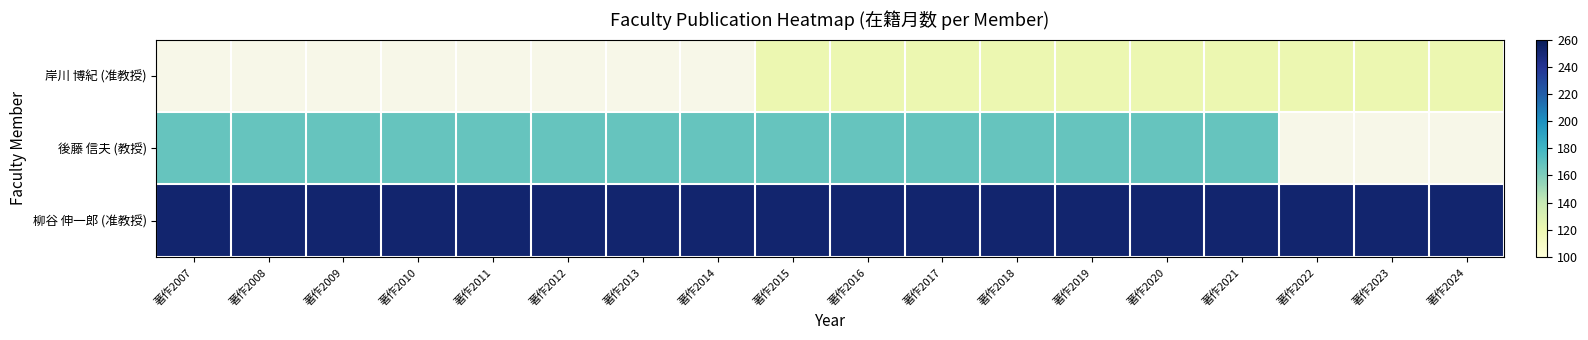

Is the value of 柳谷 伸一郎 (准教授) at 著作2021 greater than the value of 岸川 博紀 (准教授) at 著作2022?

Yes